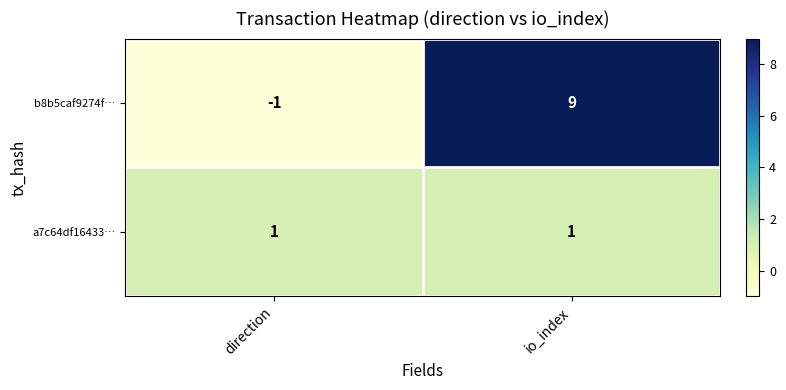

The a7c64df16433… series shows 1 at io_index. True or false?

True